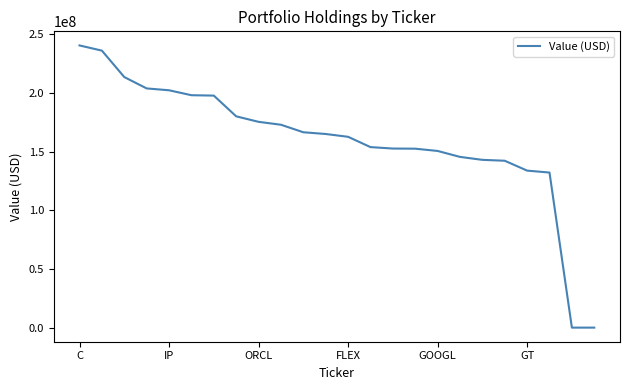

How many values are below 165103000?

12